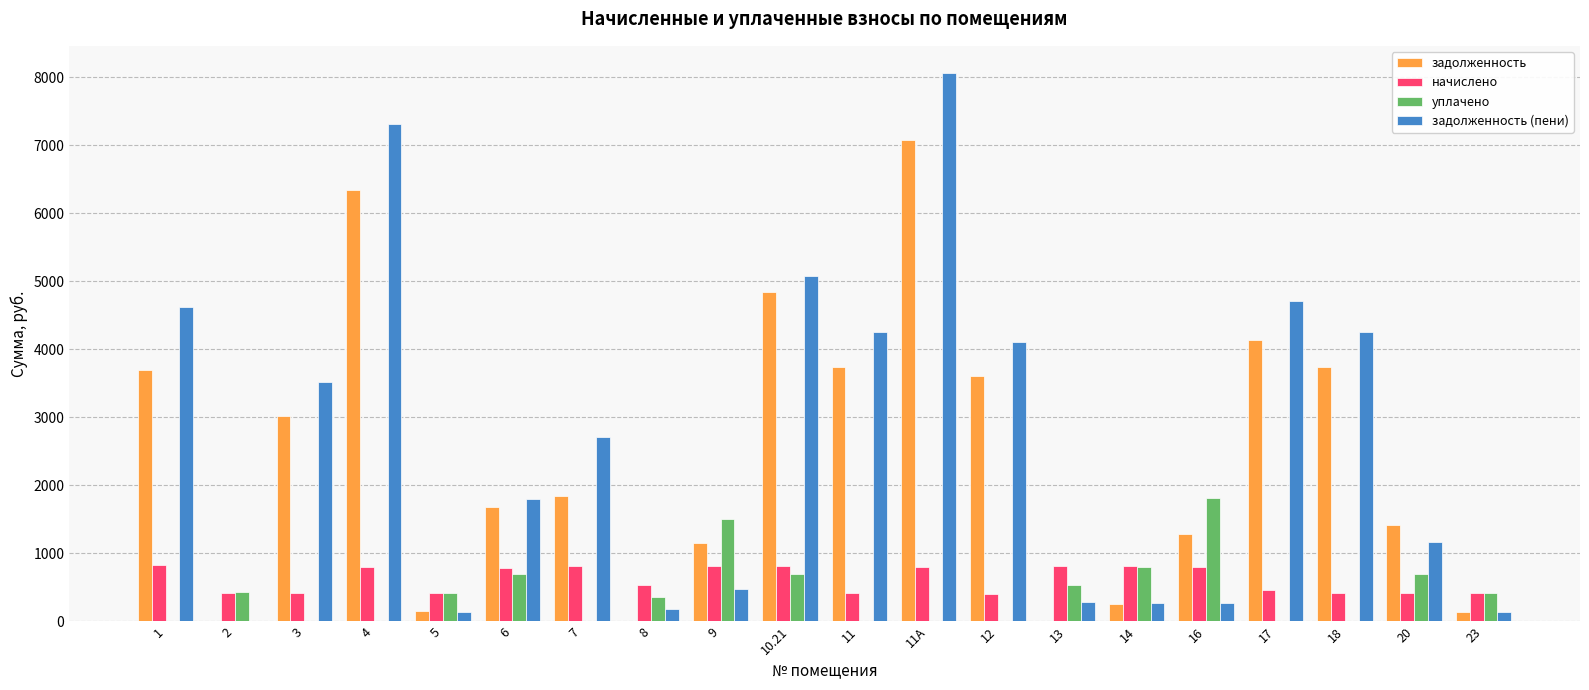

What is the average value of the начислено series?

619.2